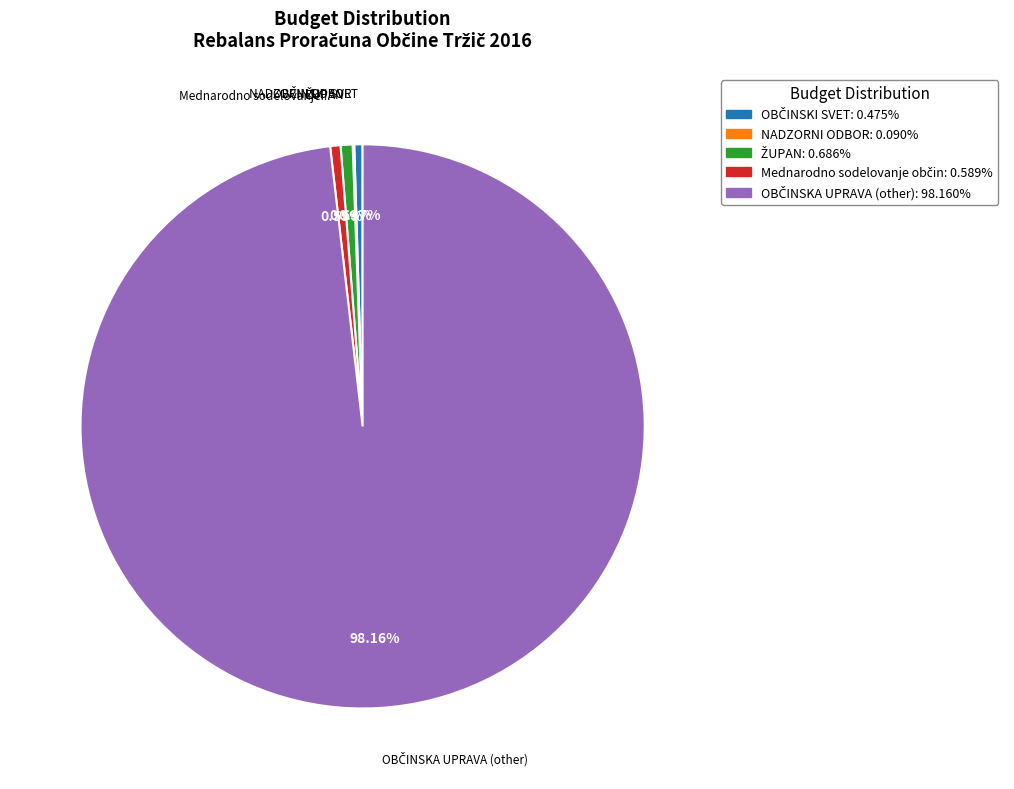

Is there a majority slice in this chart?

Yes